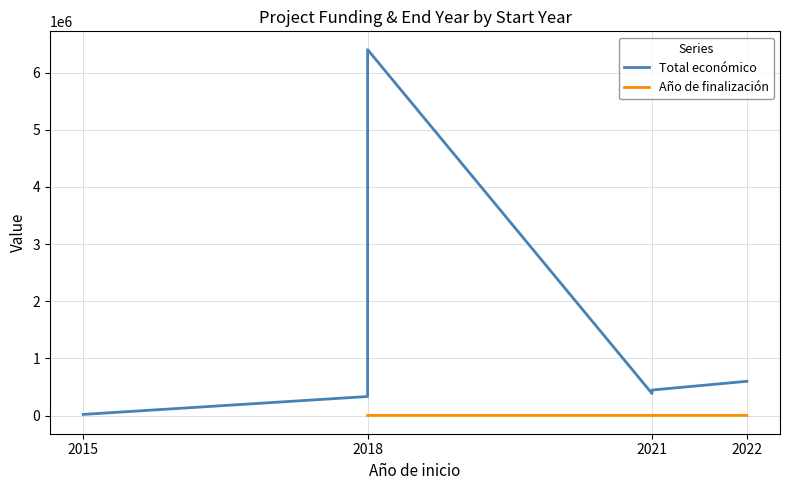

True or false: Total económico and Año de finalización intersect in this chart.

False